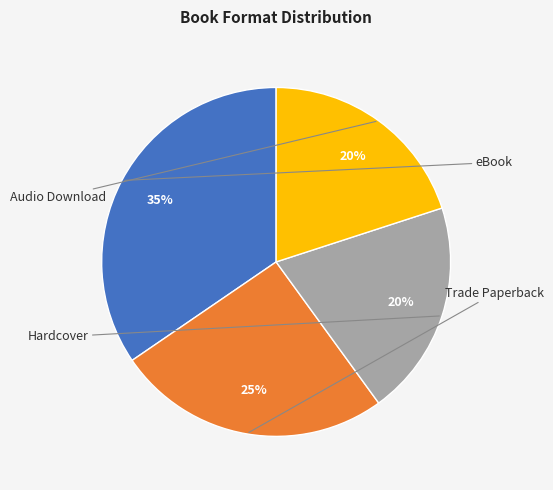

Is there any slice that represents more than half of the pie?

No